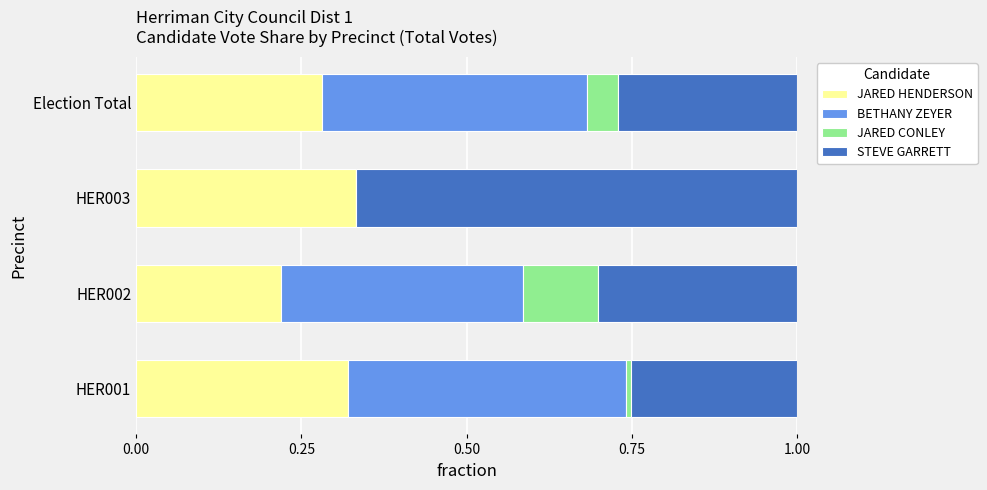

What is the total value across all series at HER002?

1.0